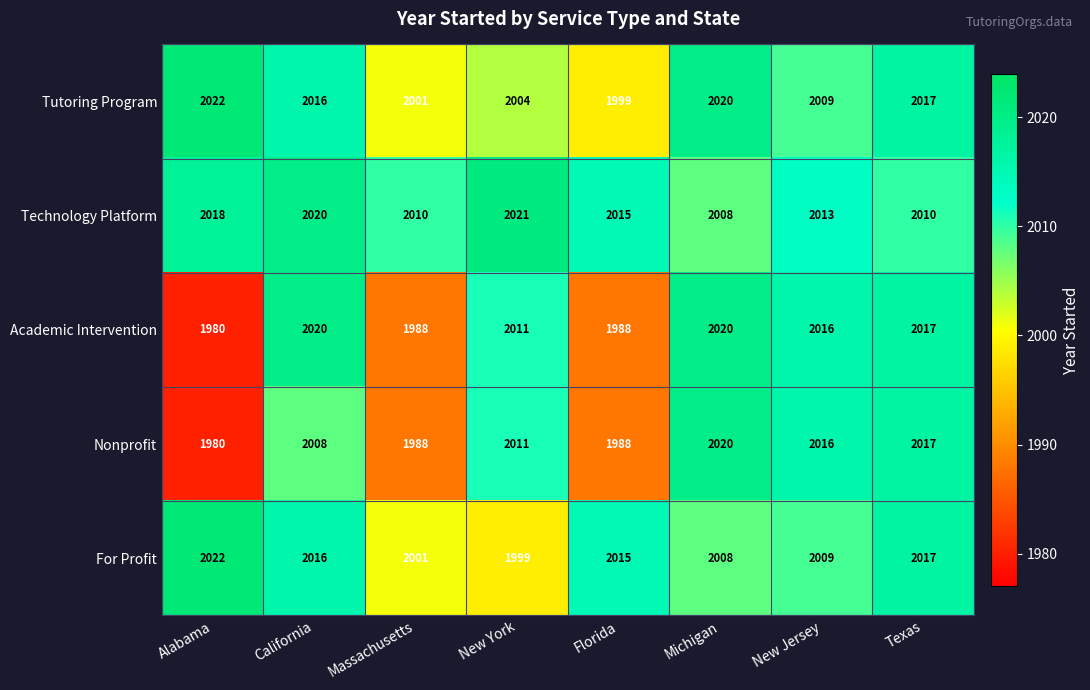

At which label does Tutoring Program first exceed 2016?

Alabama